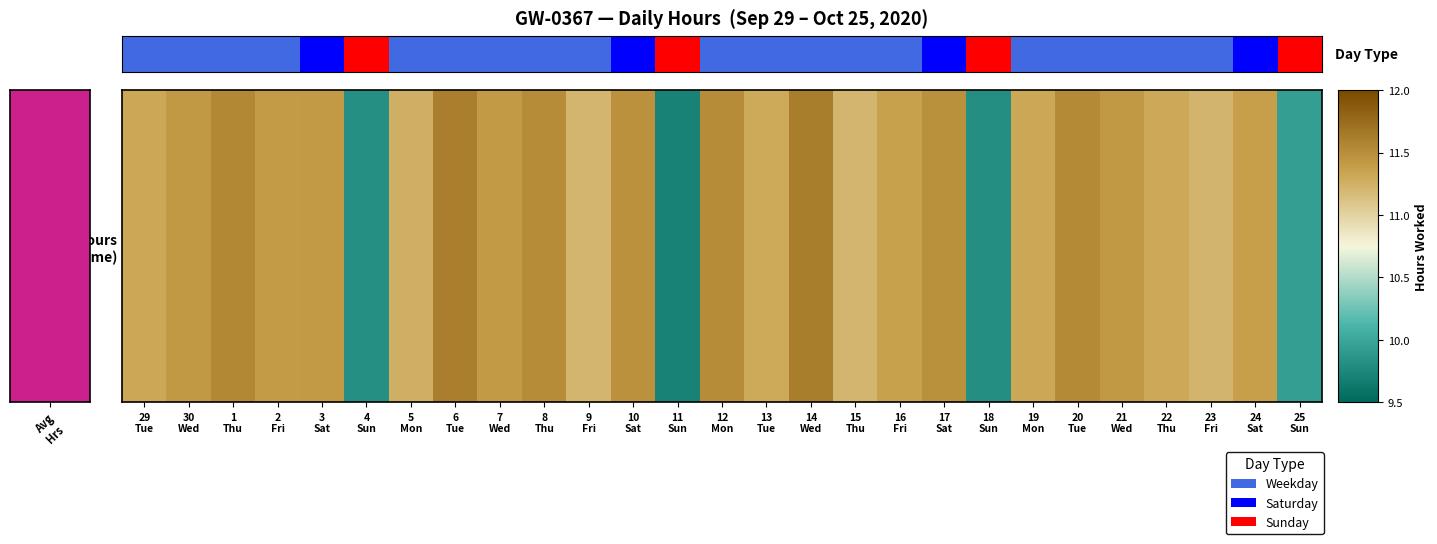

Reading left to right, what are all the values shown in this chart?

29
Tue=11.3	30
Wed=11.4	1
Thu=11.6	2
Fri=11.4	3
Sat=11.4	4
Sun=9.8	5
Mon=11.3	6
Tue=11.6	7
Wed=11.4	8
Thu=11.5	9
Fri=11.2	10
Sat=11.5	11
Sun=9.7	12
Mon=11.5	13
Tue=11.3	14
Wed=11.6	15
Thu=11.2	16
Fri=11.4	17
Sat=11.5	18
Sun=9.8	19
Mon=11.3	20
Tue=11.5	21
Wed=11.4	22
Thu=11.3	23
Fri=11.2	24
Sat=11.4	25
Sun=9.9